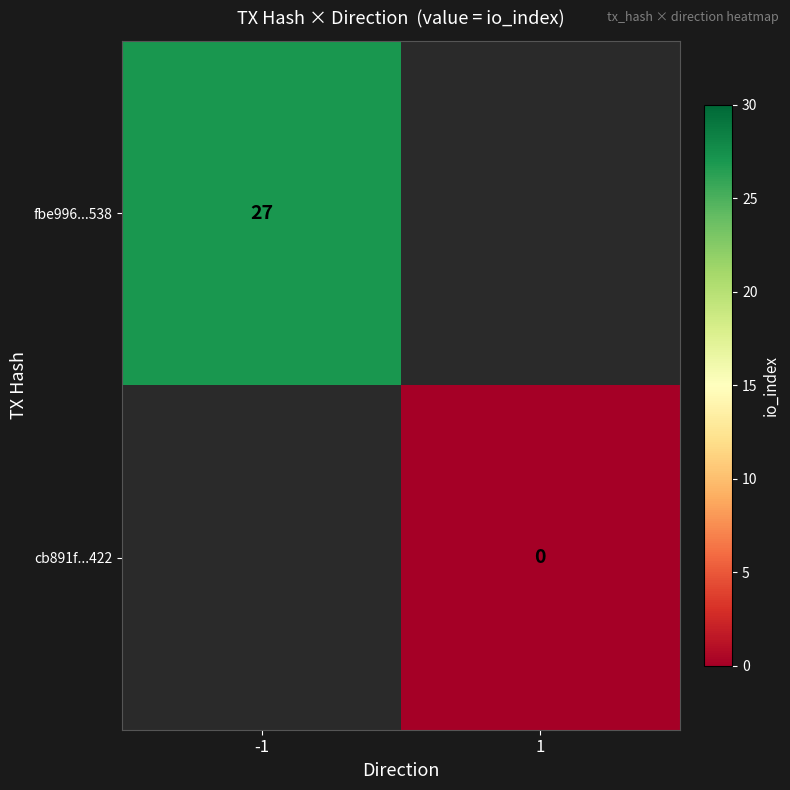

Between 1 and -1, which is larger?

-1